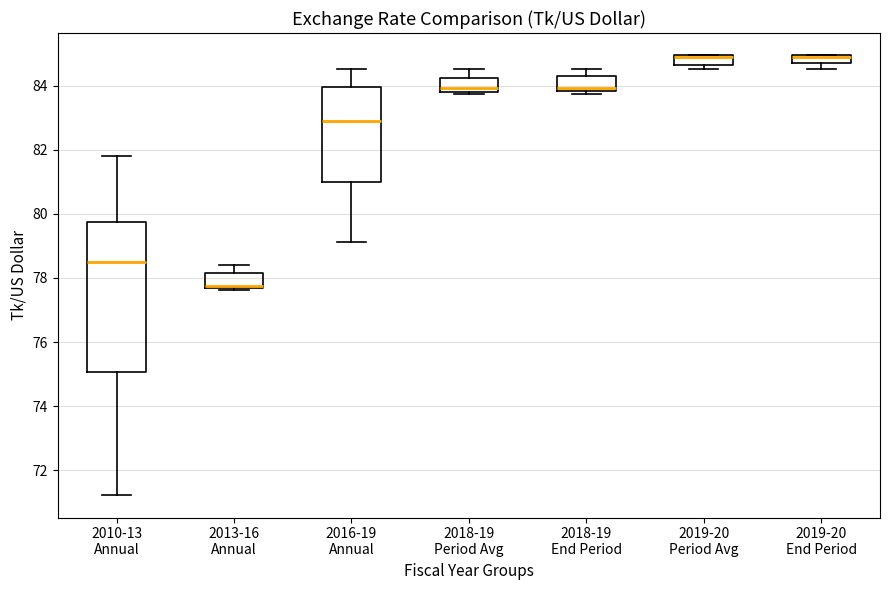

Comparing the boxes themselves (not the whiskers), which one is the tallest?

2010-13 Annual